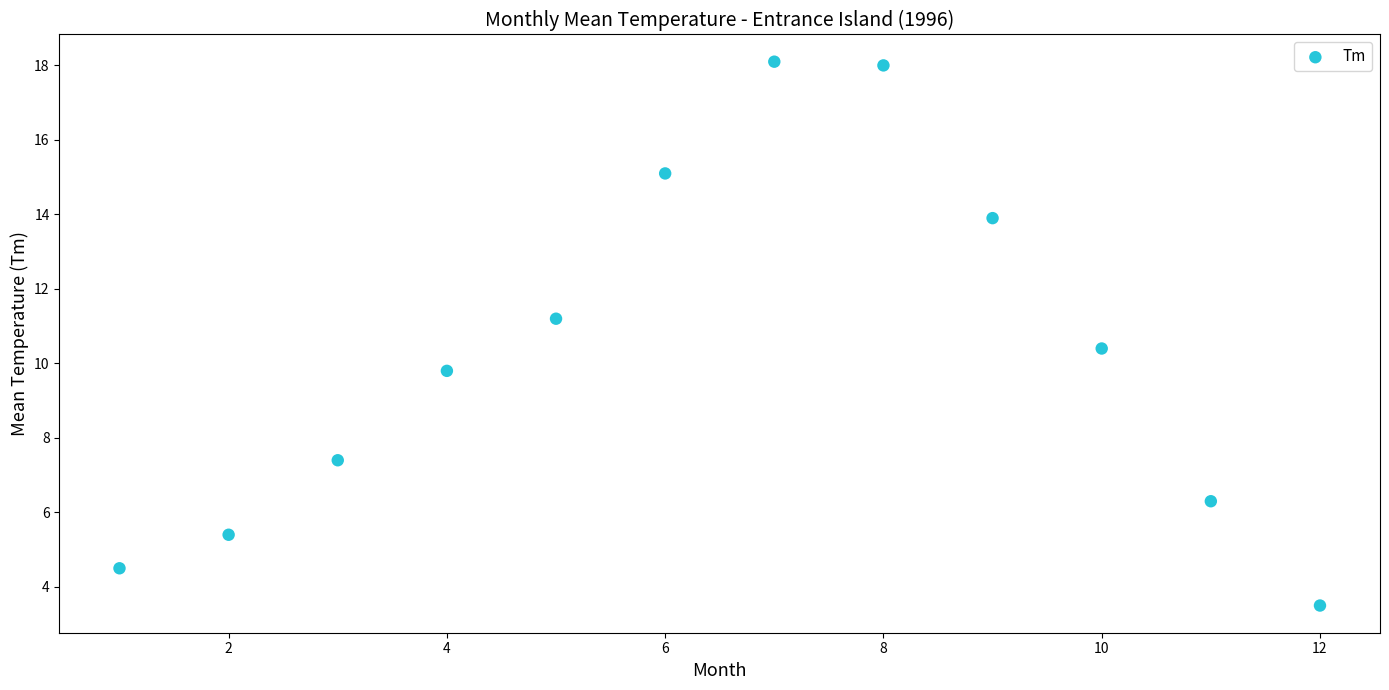

What Y value in the scatter plot is closest to 10?

9.8